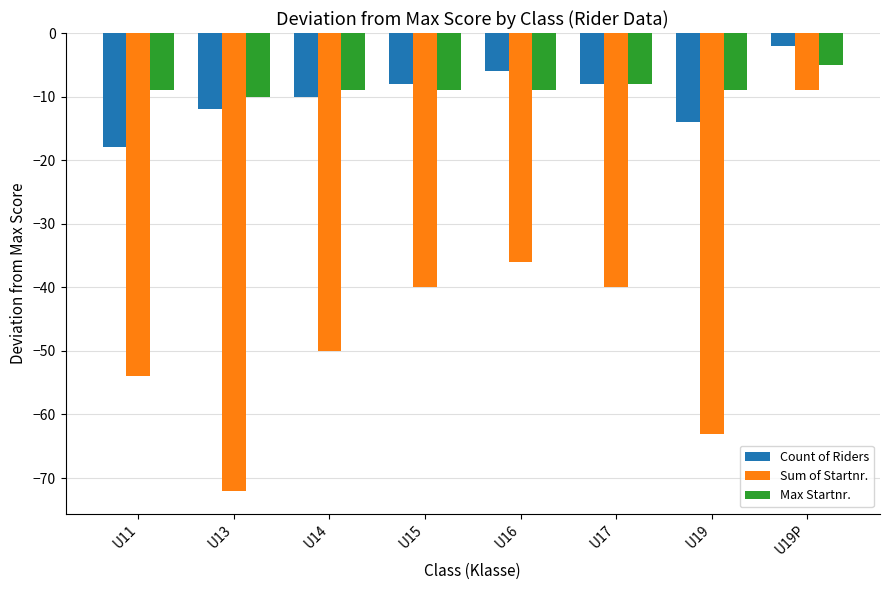

List the series in order of their peak value, highest first.

Count of Riders, Max Startnr., Sum of Startnr.